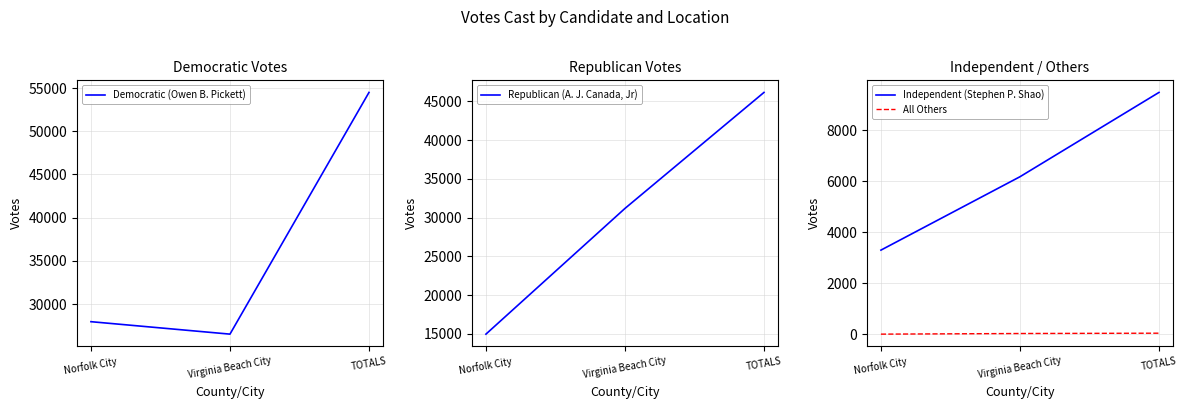

Which category has the highest value in the Republican (A. J. Canada, Jr) series?

TOTALS